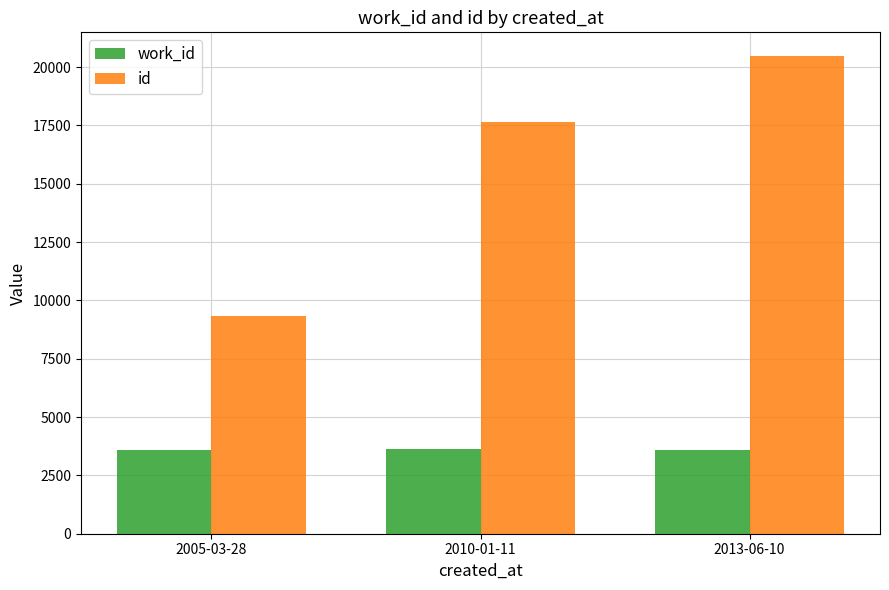

Rank the series at 2013-06-10 from highest to lowest value.

id, work_id